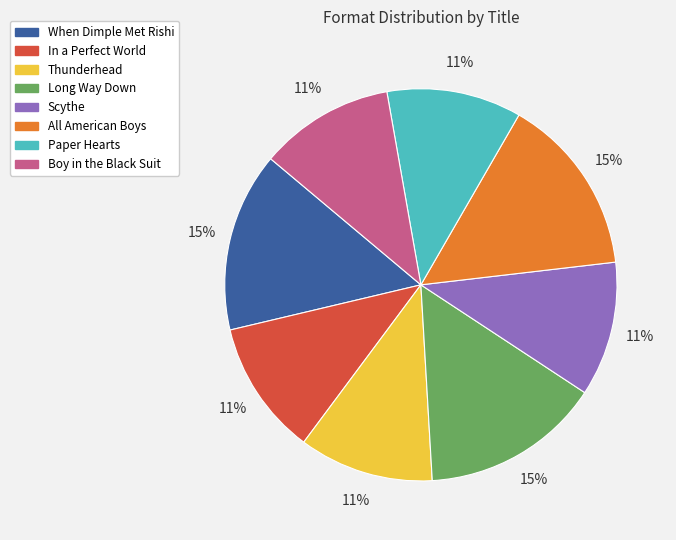

Is it true that Scythe is 17% of the pie?

False